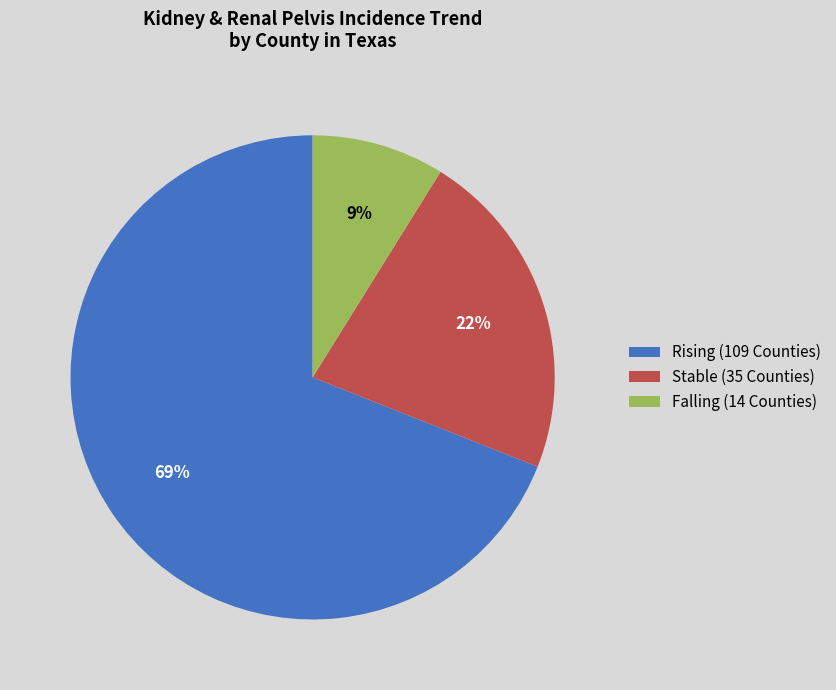

To the nearest percent, what is the difference between the largest and smallest slice percentages?

60%